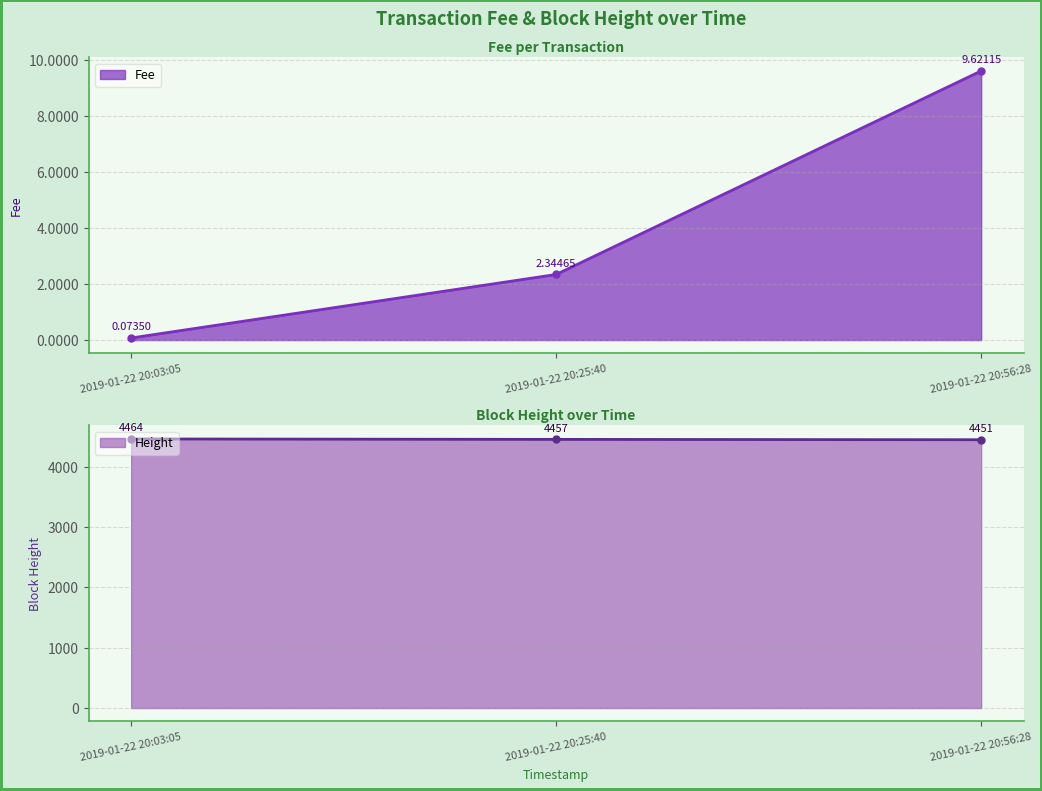

Reading left to right, list all the values displayed in this chart.

Fee: 0.1	2.3	9.6
Height: 4464.0	4457.0	4451.0